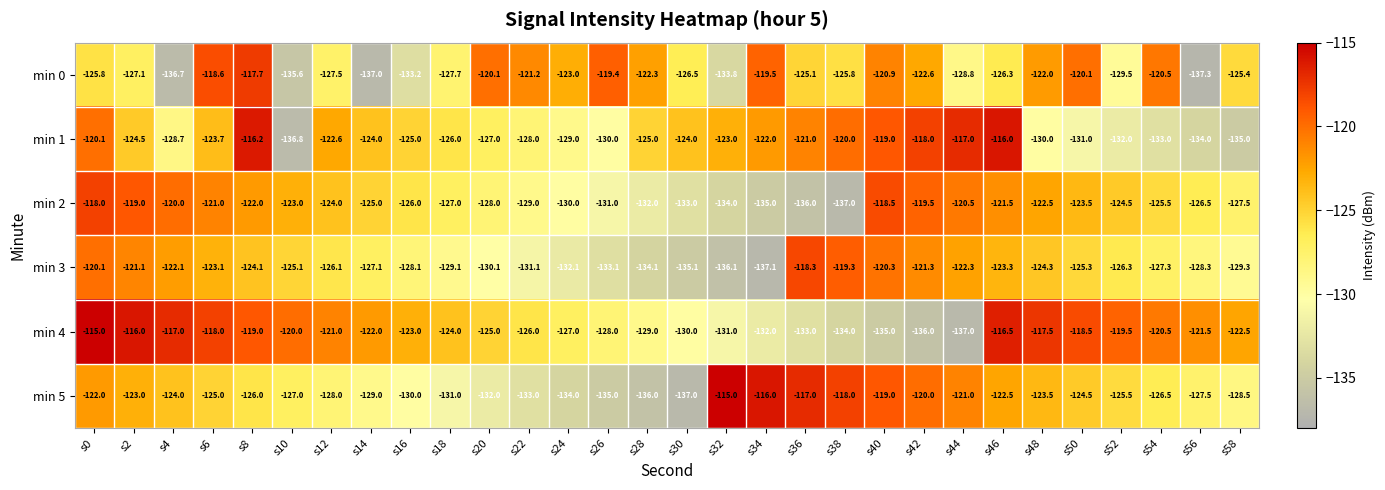

What is the maximum value shown in the chart?

-115.0